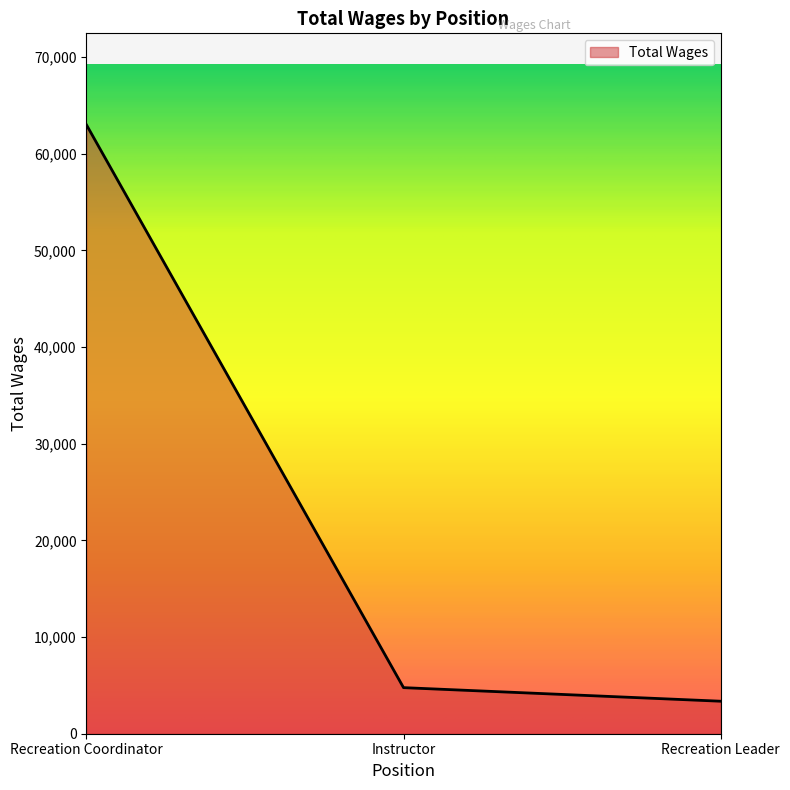

How many values are below 4766?

1